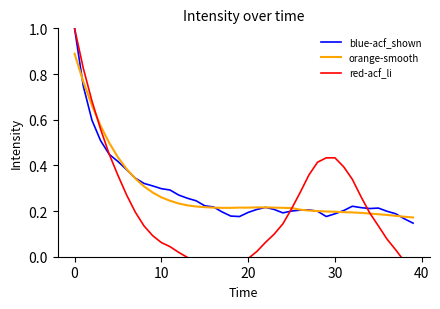

Where is the first local maximum for acf_shown?

22